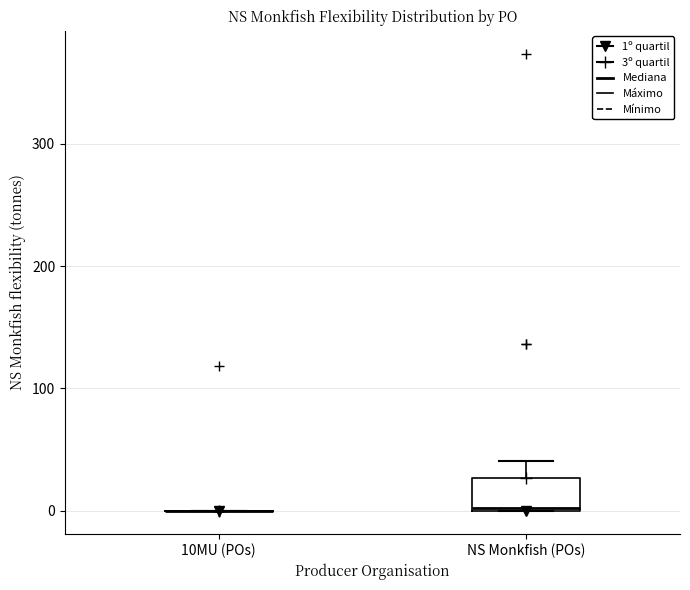

Reading left to right, read every box against the y-axis: the position of its median line, the range the box covers, and the ends of its whiskers. The values are not printed on the chart, so give them approximately, as read against the axis.

10MU (POs): box collapsed to a line at 0, whiskers 0 to 0
NS Monkfish (POs): median 0, box 0 to 30, whiskers 0 to 40